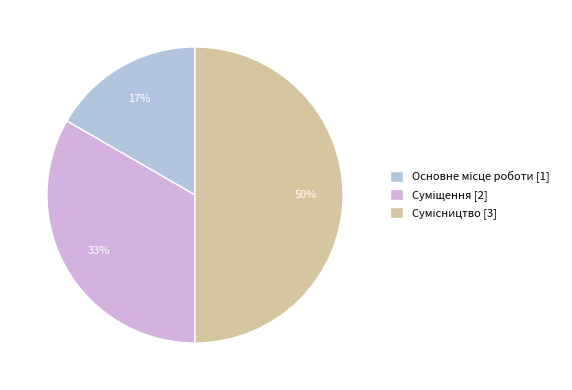

To the nearest percent, what is the difference between the largest and smallest slice percentages?

33%